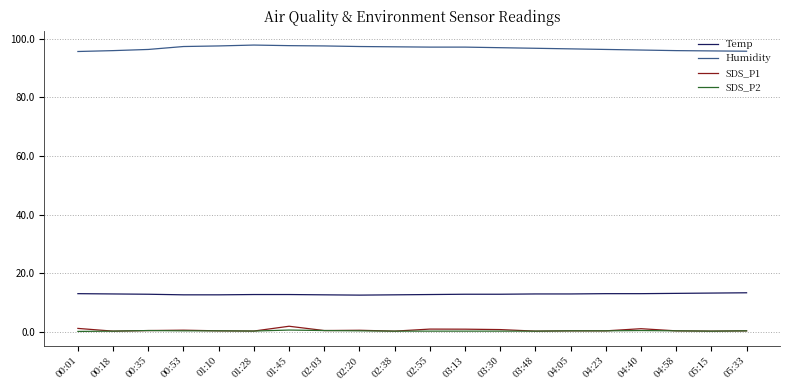

True or false: Temp and SDS_P2 intersect in this chart.

False